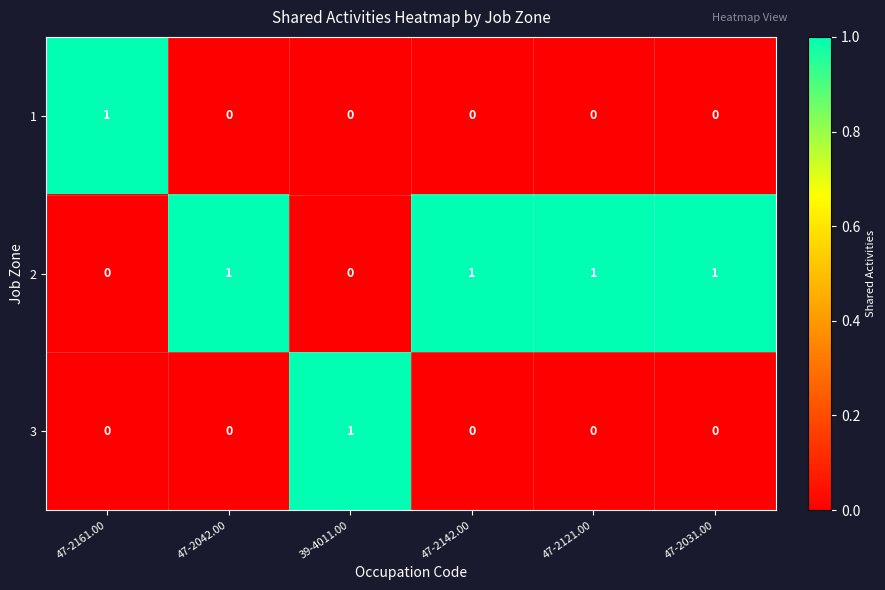

Which category has the highest value in the 1 series?

47-2161.00